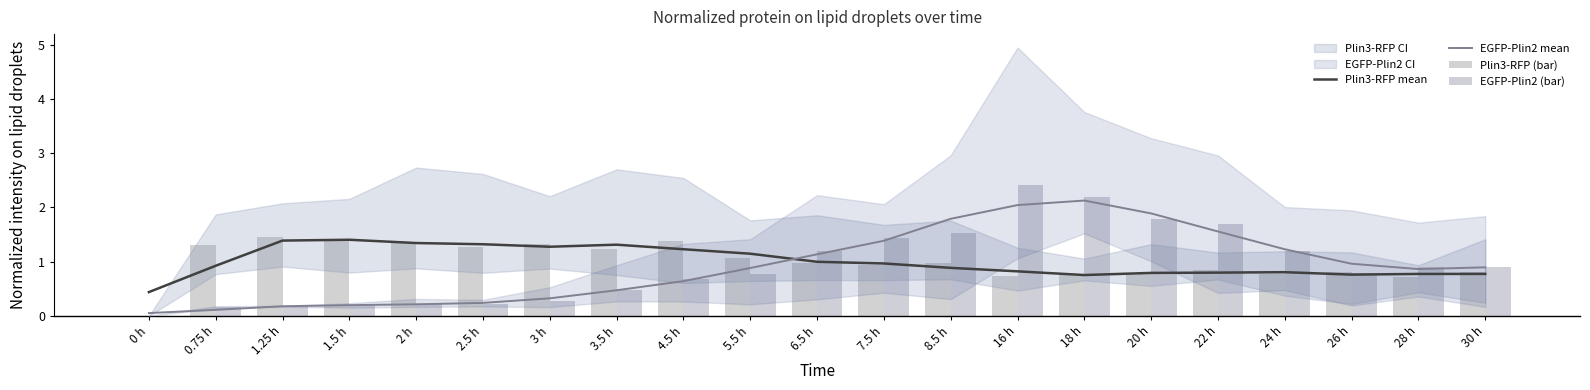

Reading right to left, list all the values displayed in this chart.

Plin3-RFP mean: 30 h=0.8	28 h=0.8	26 h=0.8	24 h=0.8	22 h=0.8	20 h=0.8	18 h=0.8	16 h=0.8	8.5 h=0.9	7.5 h=1.0	6.5 h=1.0	5.5 h=1.1	4.5 h=1.2	3.5 h=1.3	3 h=1.3	2.5 h=1.3	2 h=1.3	1.5 h=1.4	1.25 h=1.4	0.75 h=0.9	0 h=0.4
EGFP-Plin2 mean: 30 h=0.9	28 h=0.9	26 h=1.0	24 h=1.2	22 h=1.6	20 h=1.9	18 h=2.1	16 h=2.0	8.5 h=1.8	7.5 h=1.4	6.5 h=1.1	5.5 h=0.9	4.5 h=0.6	3.5 h=0.5	3 h=0.3	2.5 h=0.2	2 h=0.2	1.5 h=0.2	1.25 h=0.2	0.75 h=0.1	0 h=0.1
Plin3-RFP (bar): 30 h=0.8	28 h=0.7	26 h=0.8	24 h=0.8	22 h=0.9	20 h=0.8	18 h=0.7	16 h=0.7	8.5 h=1.0	7.5 h=0.9	6.5 h=1.0	5.5 h=1.1	4.5 h=1.4	3.5 h=1.2	3 h=1.3	2.5 h=1.3	2 h=1.4	1.5 h=1.4	1.25 h=1.5	0.75 h=1.3	0 h=0.0
EGFP-Plin2 (bar): 30 h=0.9	28 h=0.9	26 h=0.8	24 h=1.2	22 h=1.7	20 h=1.8	18 h=2.2	16 h=2.4	8.5 h=1.5	7.5 h=1.4	6.5 h=1.2	5.5 h=0.8	4.5 h=0.7	3.5 h=0.5	3 h=0.3	2.5 h=0.2	2 h=0.2	1.5 h=0.2	1.25 h=0.2	0.75 h=0.2	0 h=0.0